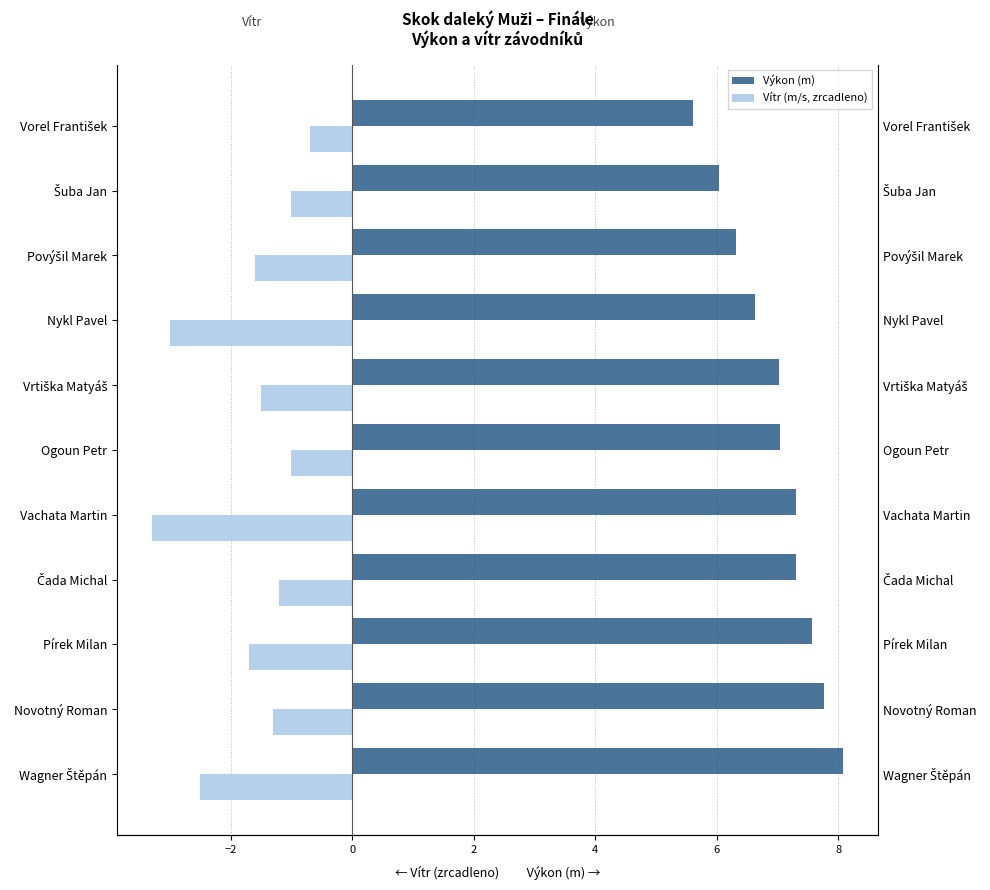

At how many categories does at least one series exceed 6?

10